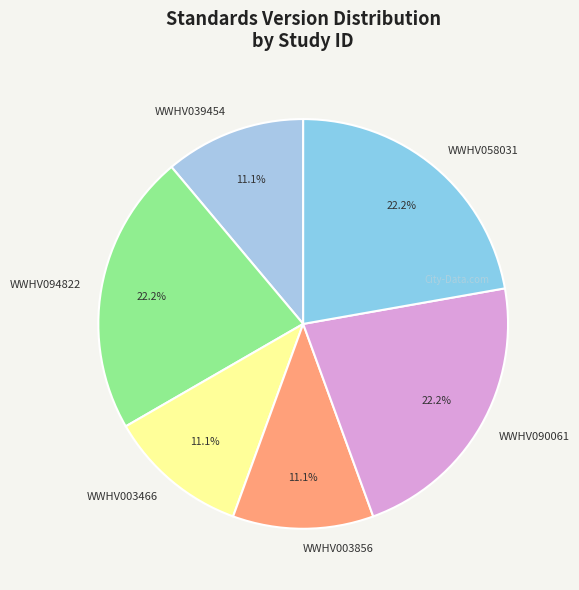

Approximately how many times larger is the value at WWHV094822 compared to WWHV003856?

2.0